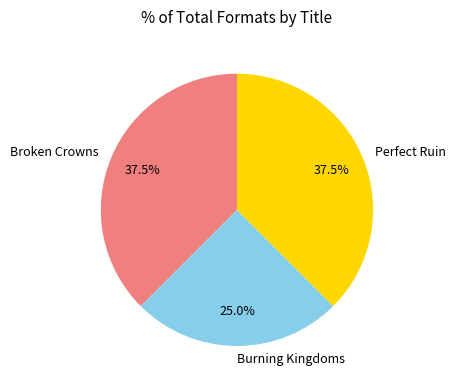

How many slices are in this pie chart?

3